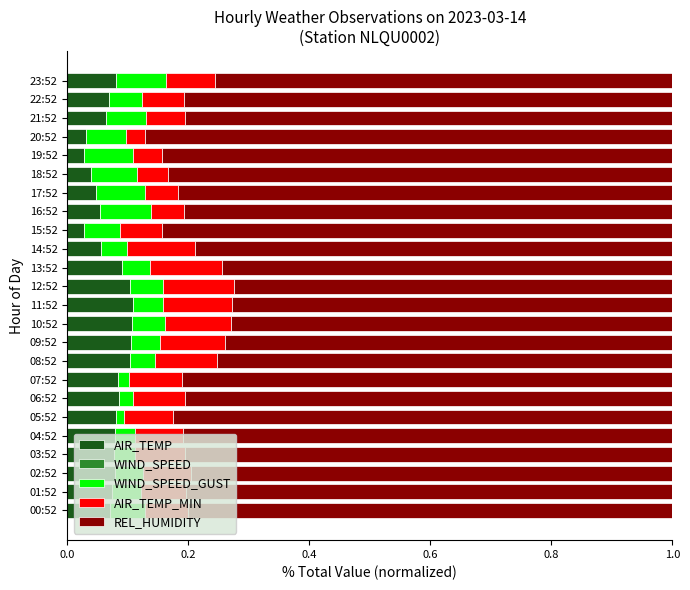

The value of AIR_TEMP at 02:52 is 0.0. True or false?

False